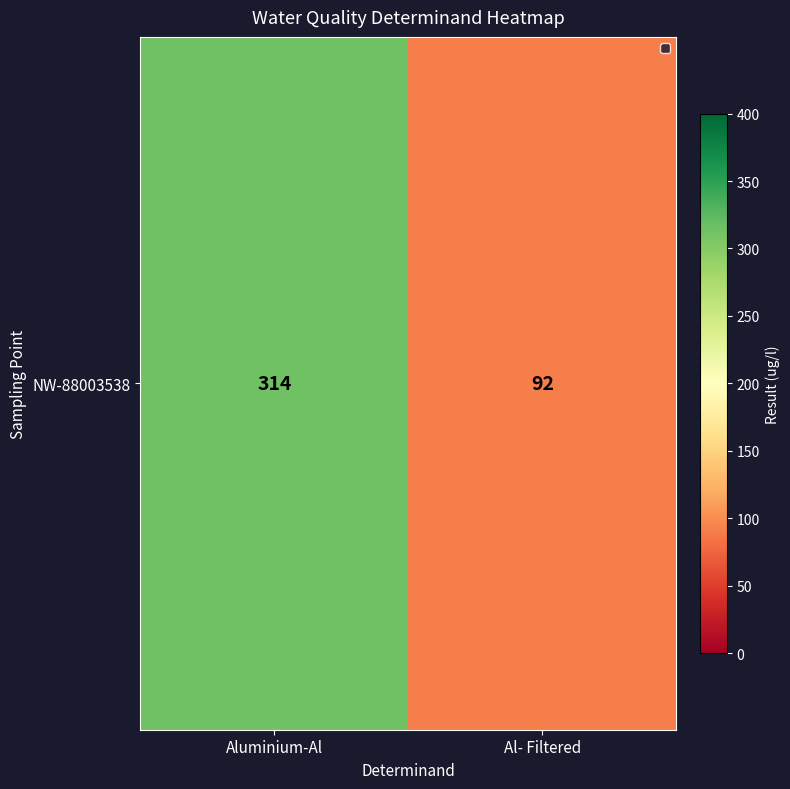

Between Al- Filtered and Aluminium-Al, which is larger?

Aluminium-Al